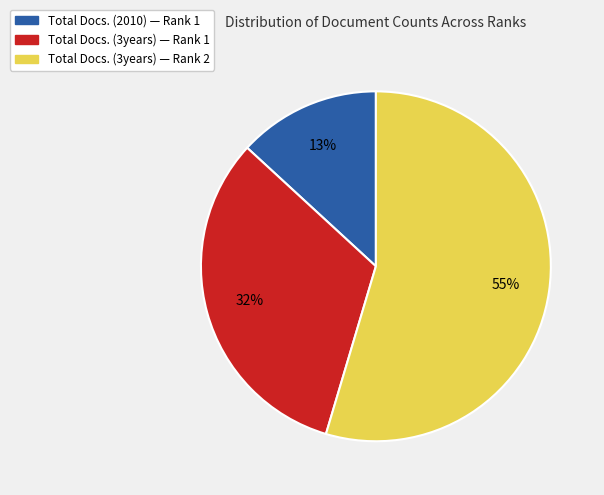

Which category has the biggest portion of the pie?

Total Docs. (3years) — Rank 2